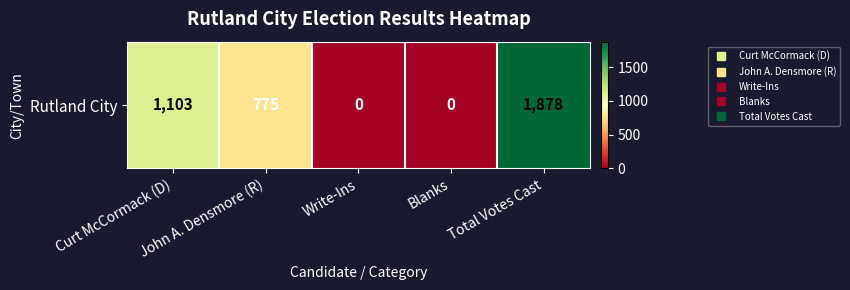

What is the change in value from Write-Ins to Total Votes Cast?

+1878